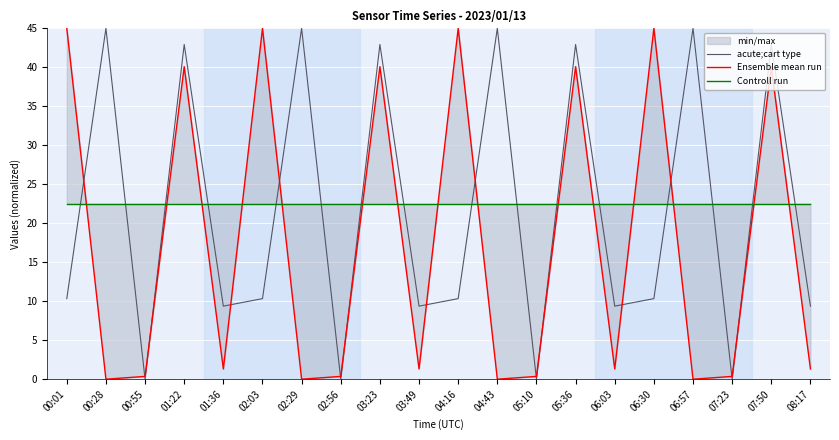

How many interior local peaks does the Ensemble mean run series have?

7